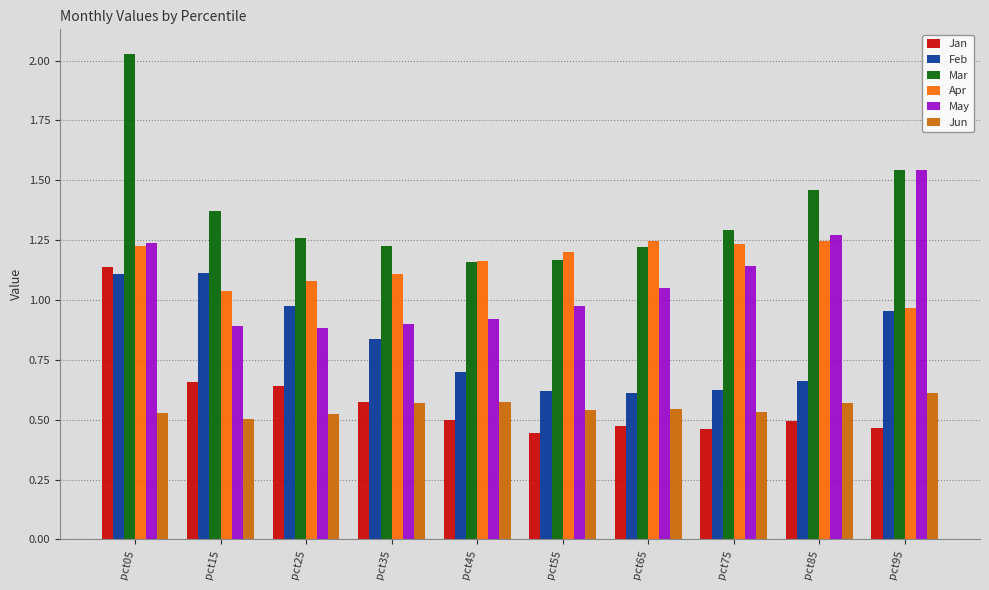

Is it true that May equals 1.4 at pct35?

False